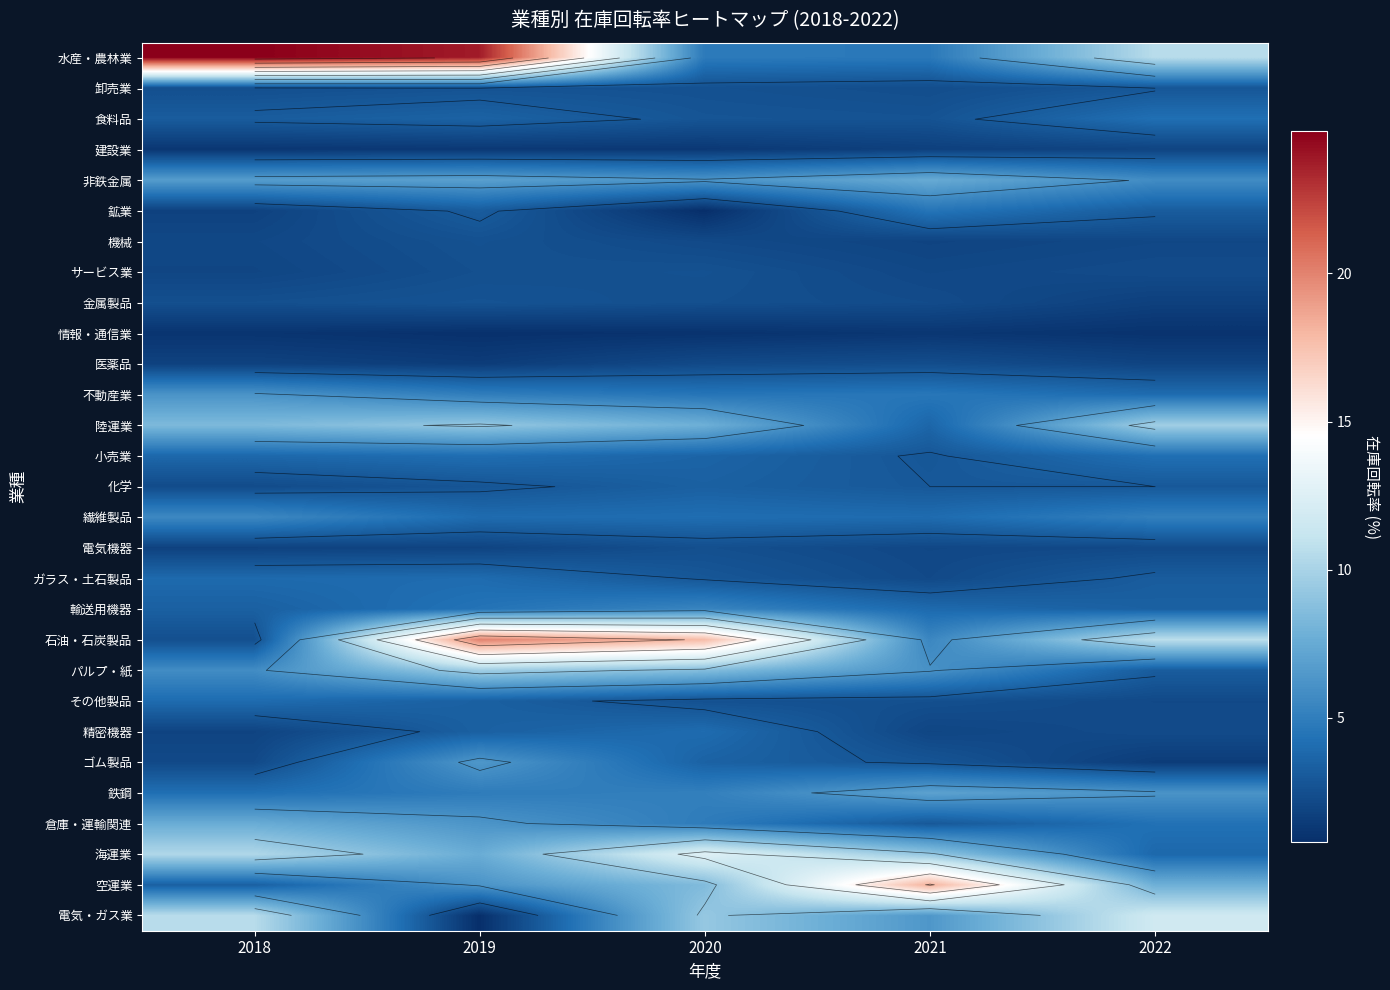

Rank the series at 2020 from lowest to highest value.

鉱業, 情報・通信業, 建設業, 機械, 医薬品, 金属製品, 電気機器, 卸売業, サービス業, その他製品, 食料品, ガラス・土石製品, 化学, ゴム製品, 小売業, 精密機器, 繊維製品, 不動産業, 水産・農林業, 倉庫・運輸関連, 鉄鋼, 輸送用機器, 非鉄金属, 陸運業, 空運業, パルプ・紙, 電気・ガス業, 海運業, 石油・石炭製品